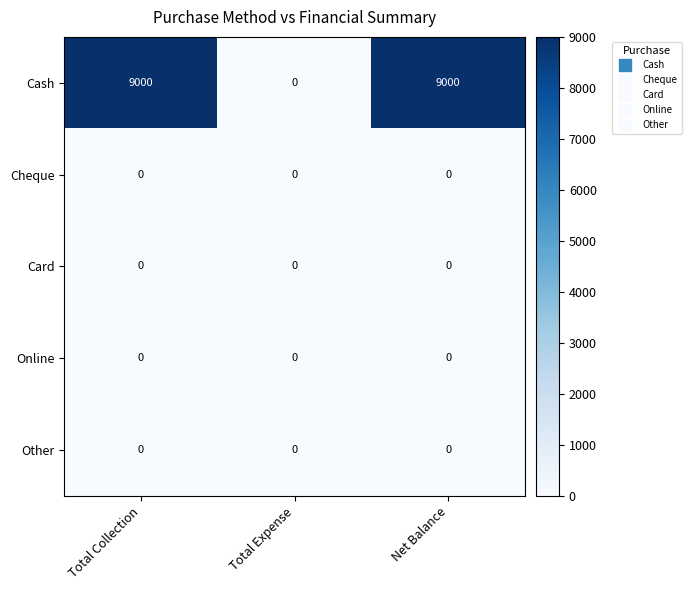

Reading left to right, what are all the values shown in this chart?

Cash: 9000	0	9000
Cheque: 0	0	0
Card: 0	0	0
Online: 0	0	0
Other: 0	0	0